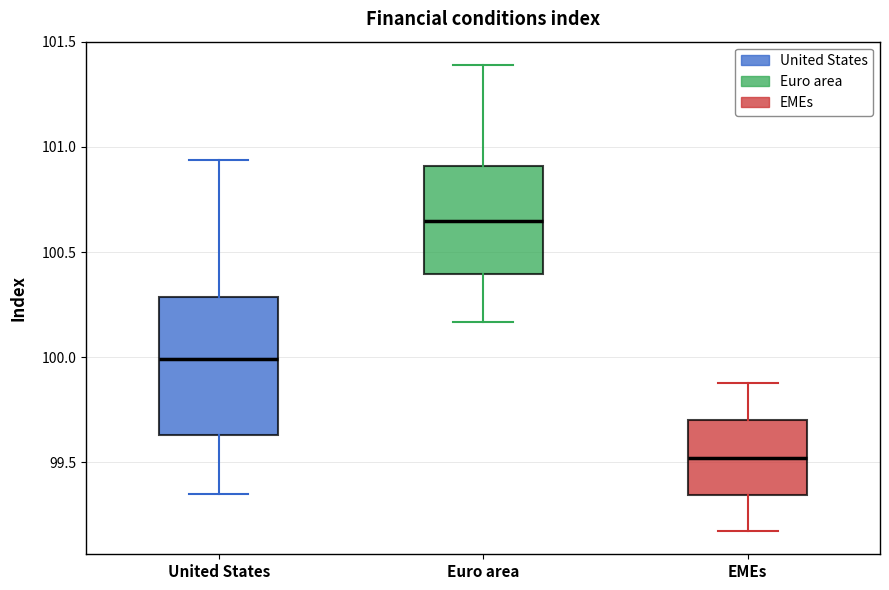

Reading left to right, read every box against the y-axis: the position of its median line, the range the box covers, and the ends of its whiskers. The values are not printed on the chart, so give them approximately, as read against the axis.

United States: median 100.00, box 99.65 to 100.30, whiskers 99.35 to 100.95
Euro area: median 100.65, box 100.40 to 100.90, whiskers 100.15 to 101.40
EMEs: median 99.50, box 99.35 to 99.70, whiskers 99.15 to 99.90